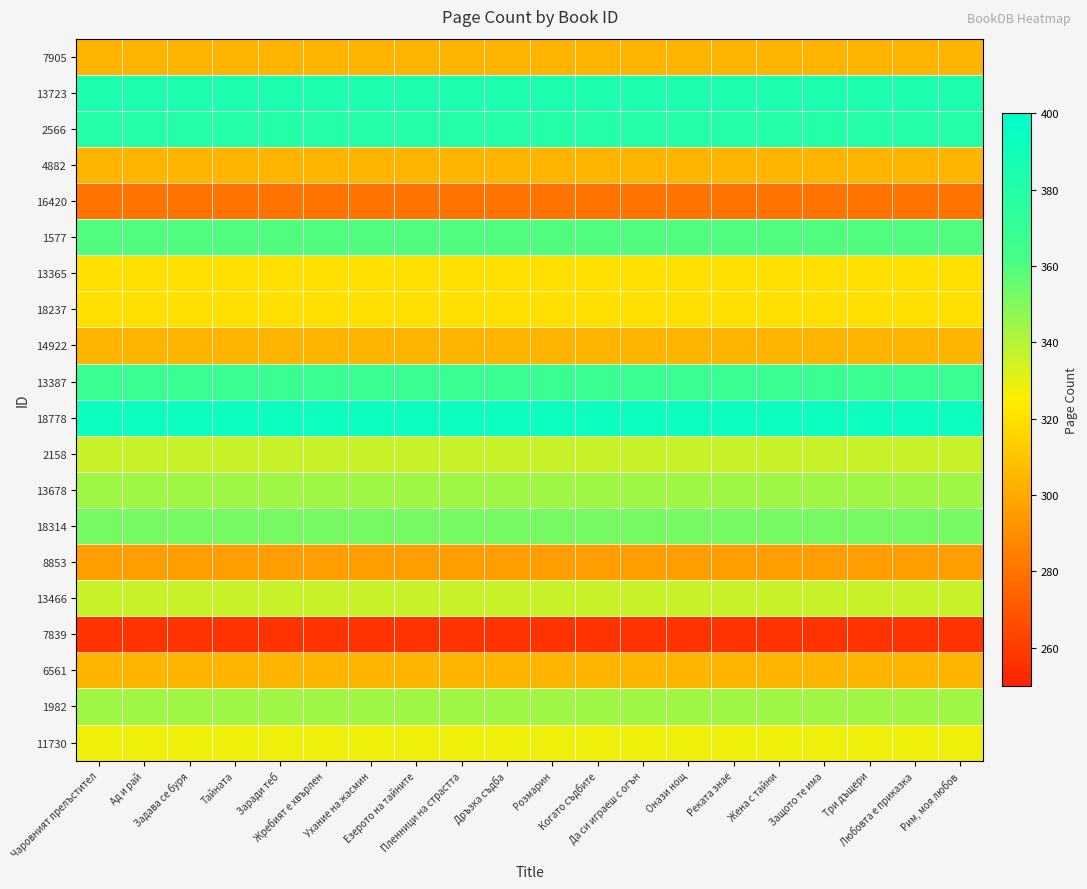

Reading right to left, what are all the values shown in this chart?

7905: Рим, моя любов=304	Любовта е приказка=304	Три дъщери=304	Защото те има=304	Жена с тайни=304	Реката знае=304	Онази нощ=304	Да си играеш с огън=304	Когато съдбите=304	Розмарин=304	Дръзка съдба=304	Пленници на страстта=304	Езерото на тайните=304	Ухание на жасмин=304	Жребият е хвърлен=304	Заради теб=304	Тайната=304	Задава се буря=304	Ад и рай=304	Чаровният прелъстител=304
13723: Рим, моя любов=384	Любовта е приказка=384	Три дъщери=384	Защото те има=384	Жена с тайни=384	Реката знае=384	Онази нощ=384	Да си играеш с огън=384	Когато съдбите=384	Розмарин=384	Дръзка съдба=384	Пленници на страстта=384	Езерото на тайните=384	Ухание на жасмин=384	Жребият е хвърлен=384	Заради теб=384	Тайната=384	Задава се буря=384	Ад и рай=384	Чаровният прелъстител=384
2566: Рим, моя любов=380	Любовта е приказка=380	Три дъщери=380	Защото те има=380	Жена с тайни=380	Реката знае=380	Онази нощ=380	Да си играеш с огън=380	Когато съдбите=380	Розмарин=380	Дръзка съдба=380	Пленници на страстта=380	Езерото на тайните=380	Ухание на жасмин=380	Жребият е хвърлен=380	Заради теб=380	Тайната=380	Задава се буря=380	Ад и рай=380	Чаровният прелъстител=380
4882: Рим, моя любов=304	Любовта е приказка=304	Три дъщери=304	Защото те има=304	Жена с тайни=304	Реката знае=304	Онази нощ=304	Да си играеш с огън=304	Когато съдбите=304	Розмарин=304	Дръзка съдба=304	Пленници на страстта=304	Езерото на тайните=304	Ухание на жасмин=304	Жребият е хвърлен=304	Заради теб=304	Тайната=304	Задава се буря=304	Ад и рай=304	Чаровният прелъстител=304
16420: Рим, моя любов=280	Любовта е приказка=280	Три дъщери=280	Защото те има=280	Жена с тайни=280	Реката знае=280	Онази нощ=280	Да си играеш с огън=280	Когато съдбите=280	Розмарин=280	Дръзка съдба=280	Пленници на страстта=280	Езерото на тайните=280	Ухание на жасмин=280	Жребият е хвърлен=280	Заради теб=280	Тайната=280	Задава се буря=280	Ад и рай=280	Чаровният прелъстител=280
1577: Рим, моя любов=360	Любовта е приказка=360	Три дъщери=360	Защото те има=360	Жена с тайни=360	Реката знае=360	Онази нощ=360	Да си играеш с огън=360	Когато съдбите=360	Розмарин=360	Дръзка съдба=360	Пленници на страстта=360	Езерото на тайните=360	Ухание на жасмин=360	Жребият е хвърлен=360	Заради теб=360	Тайната=360	Задава се буря=360	Ад и рай=360	Чаровният прелъстител=360
13365: Рим, моя любов=320	Любовта е приказка=320	Три дъщери=320	Защото те има=320	Жена с тайни=320	Реката знае=320	Онази нощ=320	Да си играеш с огън=320	Когато съдбите=320	Розмарин=320	Дръзка съдба=320	Пленници на страстта=320	Езерото на тайните=320	Ухание на жасмин=320	Жребият е хвърлен=320	Заради теб=320	Тайната=320	Задава се буря=320	Ад и рай=320	Чаровният прелъстител=320
18237: Рим, моя любов=320	Любовта е приказка=320	Три дъщери=320	Защото те има=320	Жена с тайни=320	Реката знае=320	Онази нощ=320	Да си играеш с огън=320	Когато съдбите=320	Розмарин=320	Дръзка съдба=320	Пленници на страстта=320	Езерото на тайните=320	Ухание на жасмин=320	Жребият е хвърлен=320	Заради теб=320	Тайната=320	Задава се буря=320	Ад и рай=320	Чаровният прелъстител=320
14922: Рим, моя любов=304	Любовта е приказка=304	Три дъщери=304	Защото те има=304	Жена с тайни=304	Реката знае=304	Онази нощ=304	Да си играеш с огън=304	Когато съдбите=304	Розмарин=304	Дръзка съдба=304	Пленници на страстта=304	Езерото на тайните=304	Ухание на жасмин=304	Жребият е хвърлен=304	Заради теб=304	Тайната=304	Задава се буря=304	Ад и рай=304	Чаровният прелъстител=304
13387: Рим, моя любов=368	Любовта е приказка=368	Три дъщери=368	Защото те има=368	Жена с тайни=368	Реката знае=368	Онази нощ=368	Да си играеш с огън=368	Когато съдбите=368	Розмарин=368	Дръзка съдба=368	Пленници на страстта=368	Езерото на тайните=368	Ухание на жасмин=368	Жребият е хвърлен=368	Заради теб=368	Тайната=368	Задава се буря=368	Ад и рай=368	Чаровният прелъстител=368
18778: Рим, моя любов=392	Любовта е приказка=392	Три дъщери=392	Защото те има=392	Жена с тайни=392	Реката знае=392	Онази нощ=392	Да си играеш с огън=392	Когато съдбите=392	Розмарин=392	Дръзка съдба=392	Пленници на страстта=392	Езерото на тайните=392	Ухание на жасмин=392	Жребият е хвърлен=392	Заради теб=392	Тайната=392	Задава се буря=392	Ад и рай=392	Чаровният прелъстител=392
2158: Рим, моя любов=336	Любовта е приказка=336	Три дъщери=336	Защото те има=336	Жена с тайни=336	Реката знае=336	Онази нощ=336	Да си играеш с огън=336	Когато съдбите=336	Розмарин=336	Дръзка съдба=336	Пленници на страстта=336	Езерото на тайните=336	Ухание на жасмин=336	Жребият е хвърлен=336	Заради теб=336	Тайната=336	Задава се буря=336	Ад и рай=336	Чаровният прелъстител=336
13678: Рим, моя любов=344	Любовта е приказка=344	Три дъщери=344	Защото те има=344	Жена с тайни=344	Реката знае=344	Онази нощ=344	Да си играеш с огън=344	Когато съдбите=344	Розмарин=344	Дръзка съдба=344	Пленници на страстта=344	Езерото на тайните=344	Ухание на жасмин=344	Жребият е хвърлен=344	Заради теб=344	Тайната=344	Задава се буря=344	Ад и рай=344	Чаровният прелъстител=344
18314: Рим, моя любов=352	Любовта е приказка=352	Три дъщери=352	Защото те има=352	Жена с тайни=352	Реката знае=352	Онази нощ=352	Да си играеш с огън=352	Когато съдбите=352	Розмарин=352	Дръзка съдба=352	Пленници на страстта=352	Езерото на тайните=352	Ухание на жасмин=352	Жребият е хвърлен=352	Заради теб=352	Тайната=352	Задава се буря=352	Ад и рай=352	Чаровният прелъстител=352
8853: Рим, моя любов=296	Любовта е приказка=296	Три дъщери=296	Защото те има=296	Жена с тайни=296	Реката знае=296	Онази нощ=296	Да си играеш с огън=296	Когато съдбите=296	Розмарин=296	Дръзка съдба=296	Пленници на страстта=296	Езерото на тайните=296	Ухание на жасмин=296	Жребият е хвърлен=296	Заради теб=296	Тайната=296	Задава се буря=296	Ад и рай=296	Чаровният прелъстител=296
13466: Рим, моя любов=336	Любовта е приказка=336	Три дъщери=336	Защото те има=336	Жена с тайни=336	Реката знае=336	Онази нощ=336	Да си играеш с огън=336	Когато съдбите=336	Розмарин=336	Дръзка съдба=336	Пленници на страстта=336	Езерото на тайните=336	Ухание на жасмин=336	Жребият е хвърлен=336	Заради теб=336	Тайната=336	Задава се буря=336	Ад и рай=336	Чаровният прелъстител=336
7839: Рим, моя любов=256	Любовта е приказка=256	Три дъщери=256	Защото те има=256	Жена с тайни=256	Реката знае=256	Онази нощ=256	Да си играеш с огън=256	Когато съдбите=256	Розмарин=256	Дръзка съдба=256	Пленници на страстта=256	Езерото на тайните=256	Ухание на жасмин=256	Жребият е хвърлен=256	Заради теб=256	Тайната=256	Задава се буря=256	Ад и рай=256	Чаровният прелъстител=256
6561: Рим, моя любов=304	Любовта е приказка=304	Три дъщери=304	Защото те има=304	Жена с тайни=304	Реката знае=304	Онази нощ=304	Да си играеш с огън=304	Когато съдбите=304	Розмарин=304	Дръзка съдба=304	Пленници на страстта=304	Езерото на тайните=304	Ухание на жасмин=304	Жребият е хвърлен=304	Заради теб=304	Тайната=304	Задава се буря=304	Ад и рай=304	Чаровният прелъстител=304
1982: Рим, моя любов=344	Любовта е приказка=344	Три дъщери=344	Защото те има=344	Жена с тайни=344	Реката знае=344	Онази нощ=344	Да си играеш с огън=344	Когато съдбите=344	Розмарин=344	Дръзка съдба=344	Пленници на страстта=344	Езерото на тайните=344	Ухание на жасмин=344	Жребият е хвърлен=344	Заради теб=344	Тайната=344	Задава се буря=344	Ад и рай=344	Чаровният прелъстител=344
11730: Рим, моя любов=328	Любовта е приказка=328	Три дъщери=328	Защото те има=328	Жена с тайни=328	Реката знае=328	Онази нощ=328	Да си играеш с огън=328	Когато съдбите=328	Розмарин=328	Дръзка съдба=328	Пленници на страстта=328	Езерото на тайните=328	Ухание на жасмин=328	Жребият е хвърлен=328	Заради теб=328	Тайната=328	Задава се буря=328	Ад и рай=328	Чаровният прелъстител=328